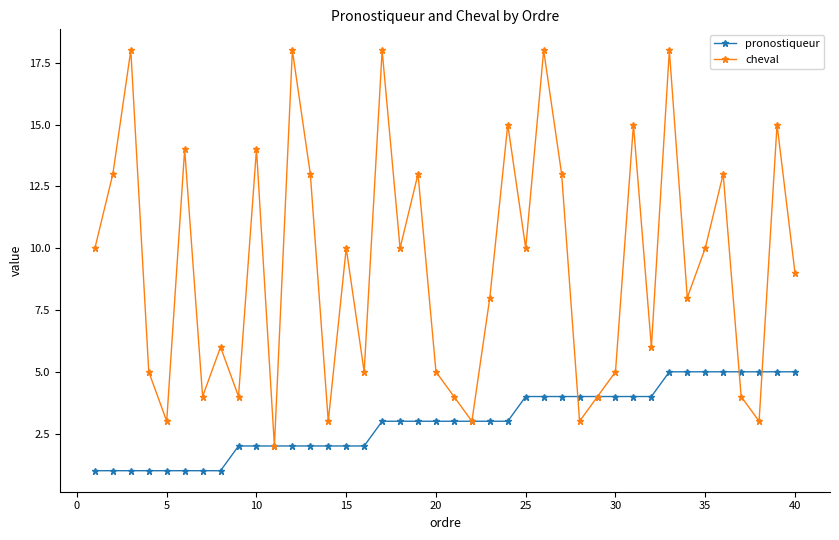

True or false: cheval has more than 2 interior local peaks.

True